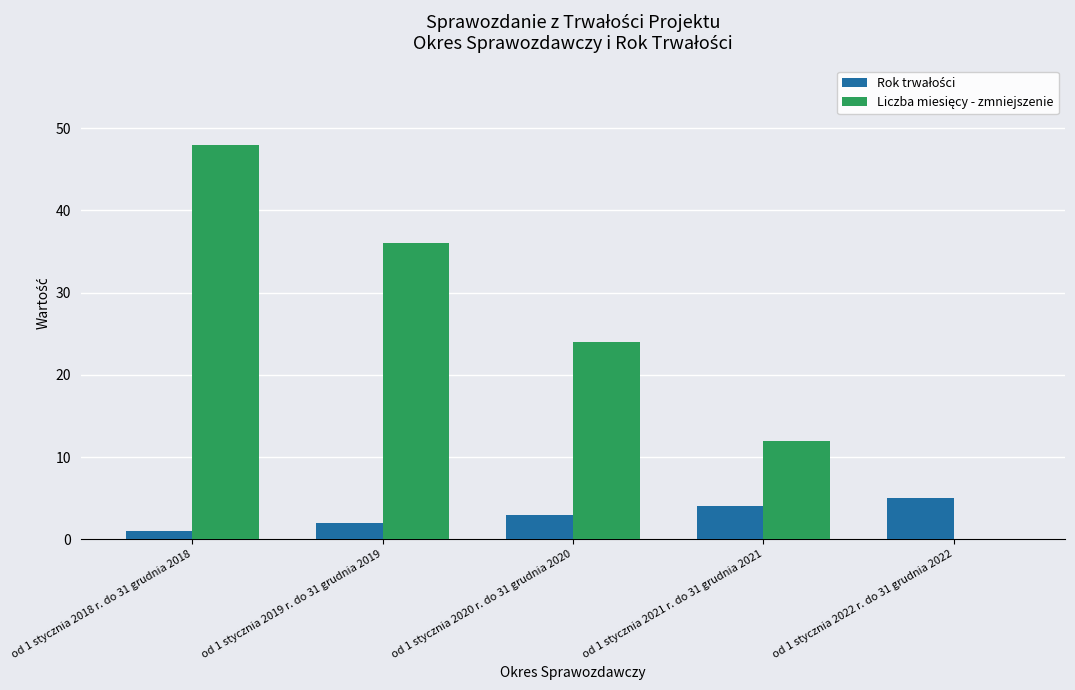

At which category does the chart reach its peak across all series?

od 1 stycznia 2018 r. do 31 grudnia 2018